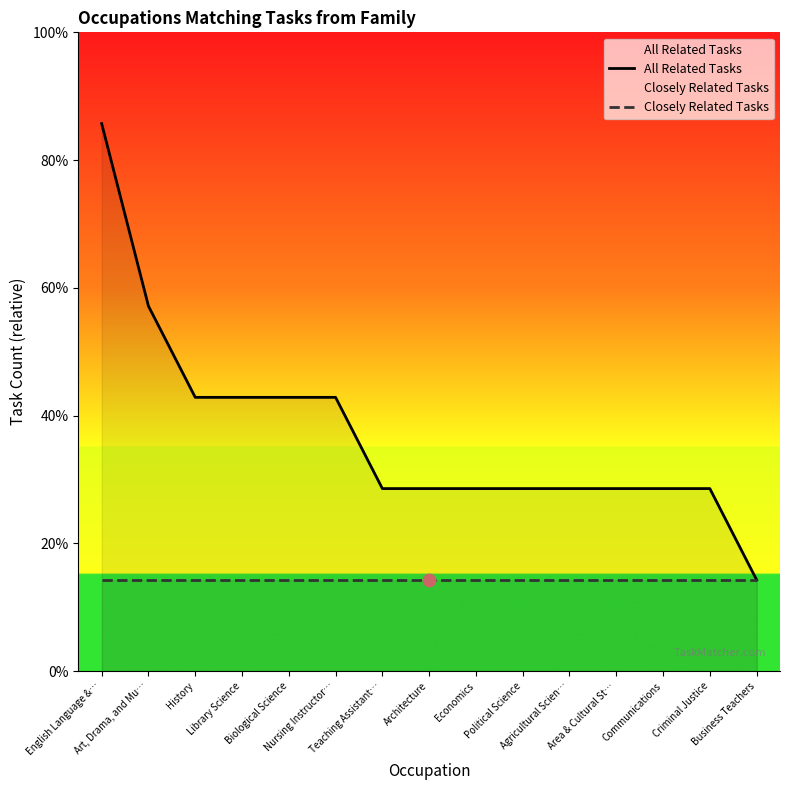

At which category is the sum across all series the highest?

English Language &…